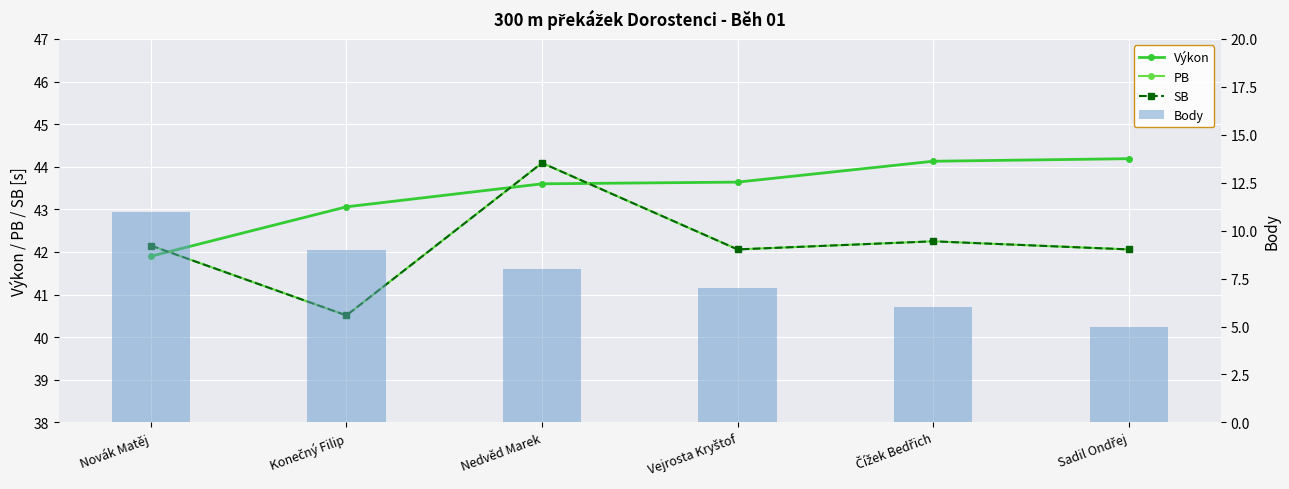

Which category has the highest value in the PB series?

Nedvěd Marek